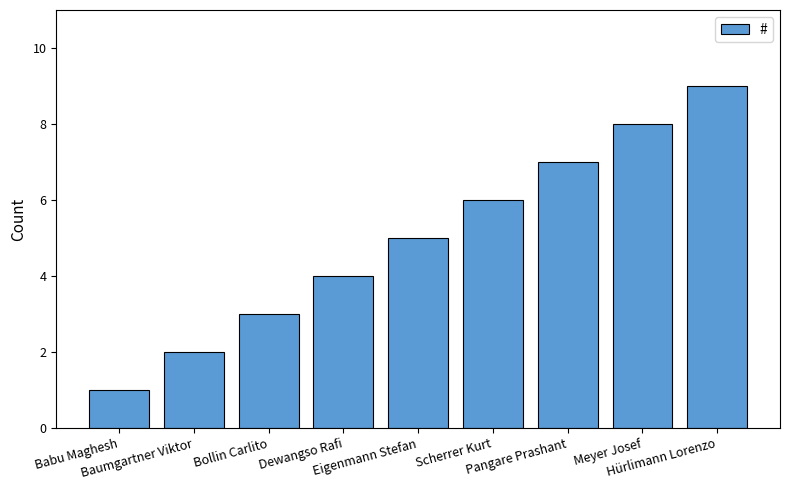

What is the label of the 5th bar from the left?

Eigenmann Stefan